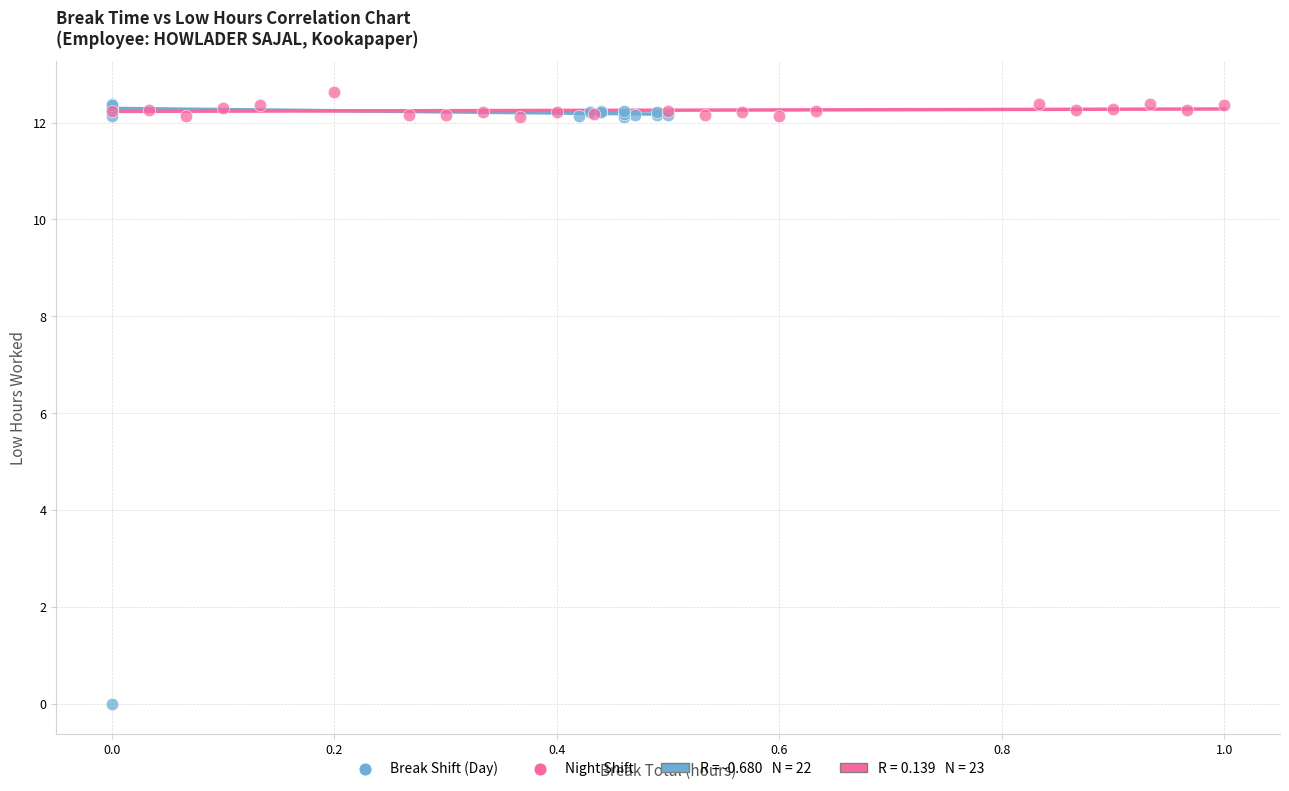

Which series contains the highest Y value?

Night Shift